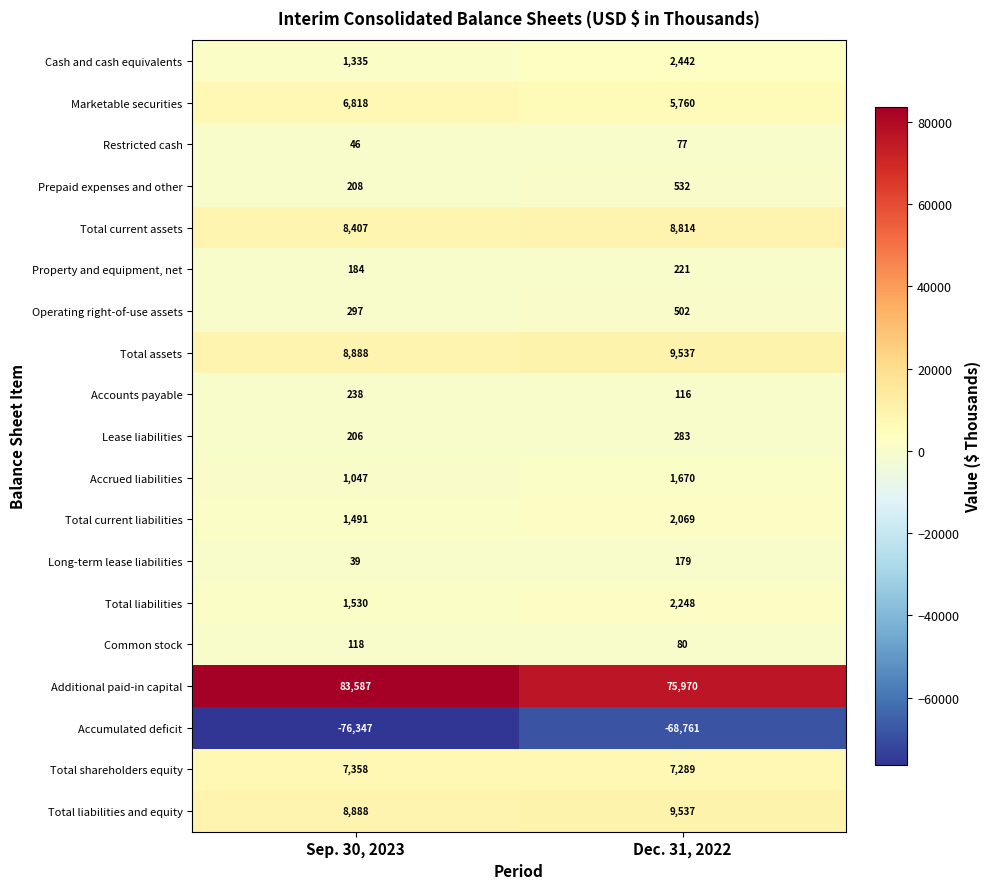

Rank the categories by Total liabilities value from lowest to highest.

Sep. 30, 2023, Dec. 31, 2022